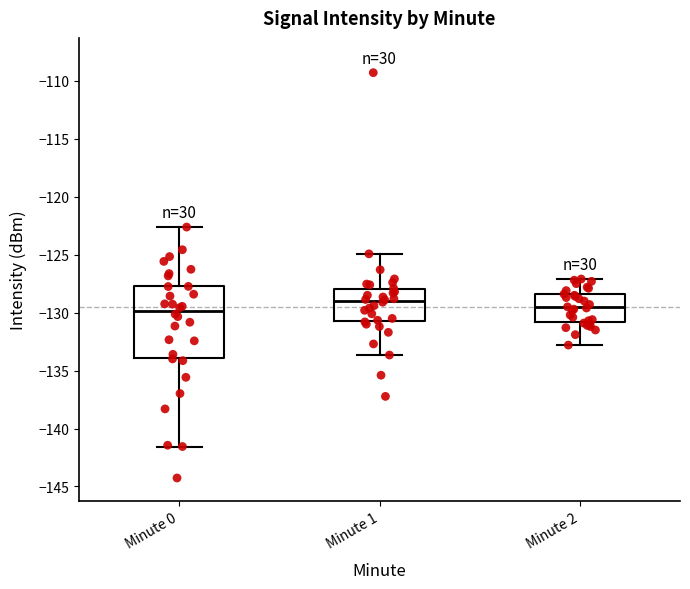

Reading left to right, transcribe this box plot: for each box, give where its median line is, the range the box spans, and where its two whiskers end, as read against the y-axis. The values are not printed on the chart, so give them approximately, as read against the axis.

Minute 0: median -130.0, box -134.0 to -127.5, whiskers -141.5 to -122.5
Minute 1: median -129.0, box -131.0 to -128.0, whiskers -133.5 to -125.0
Minute 2: median -129.5, box -131.0 to -128.5, whiskers -133.0 to -127.0